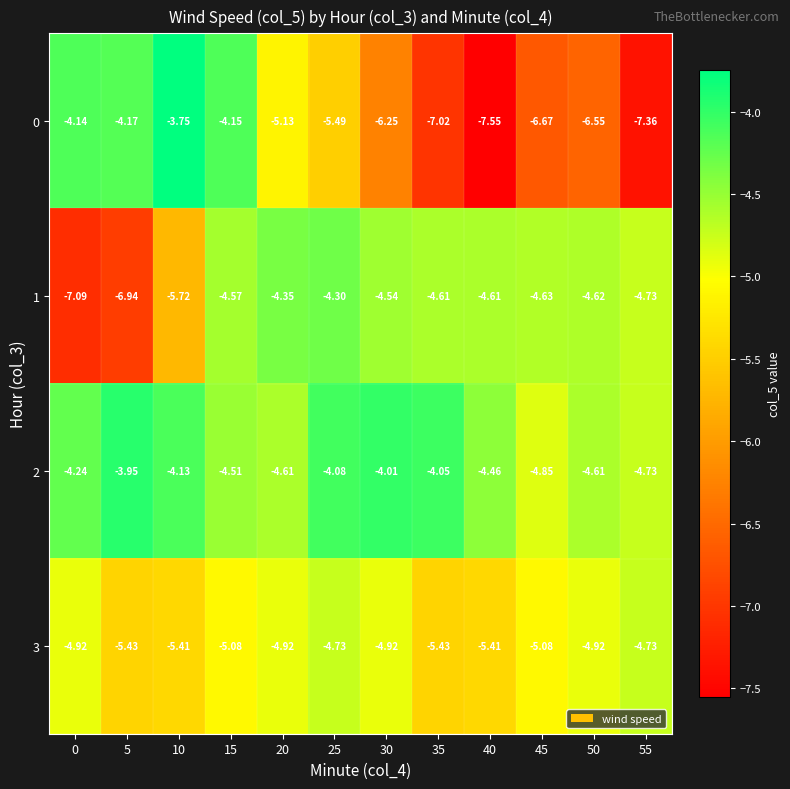

Is the value of 3 at 25 greater than the value of 1 at 10?

Yes